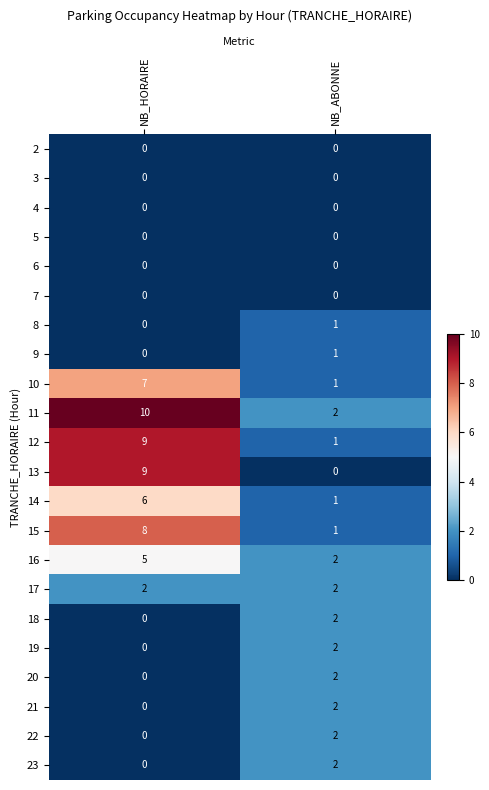

True or false: 14 has a value of 1 at NB_ABONNE.

True